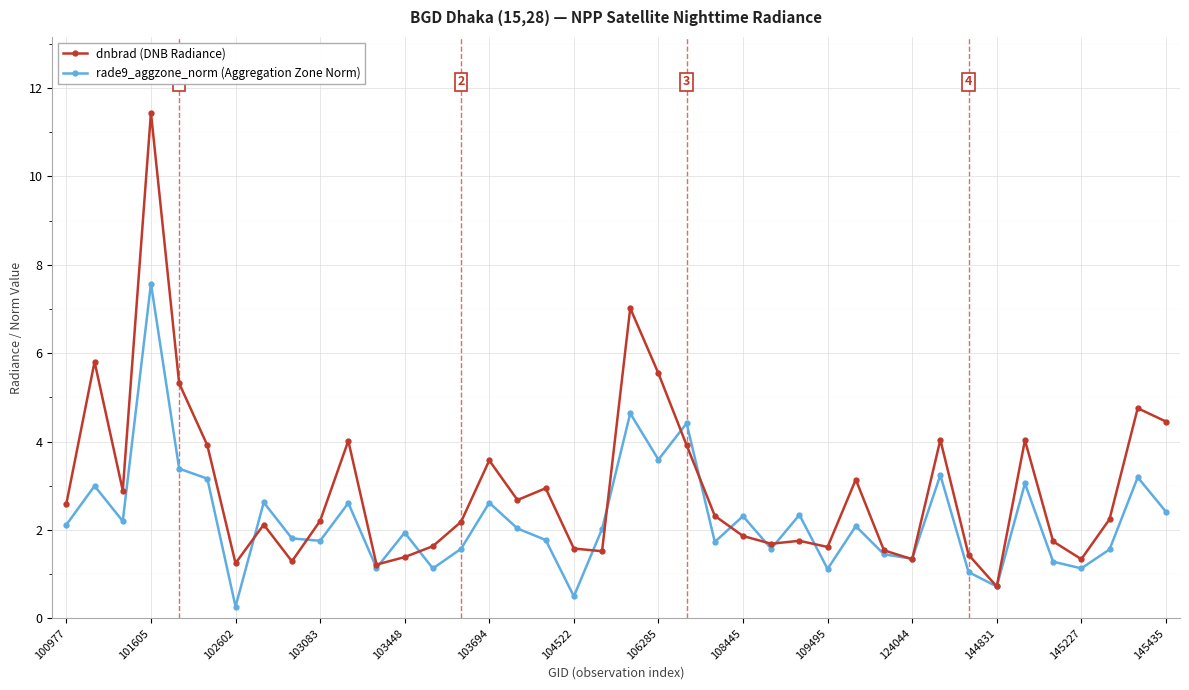

True or false: rade9_aggzone_norm (Aggregation Zone Norm) has more than 1 interior local peaks.

True